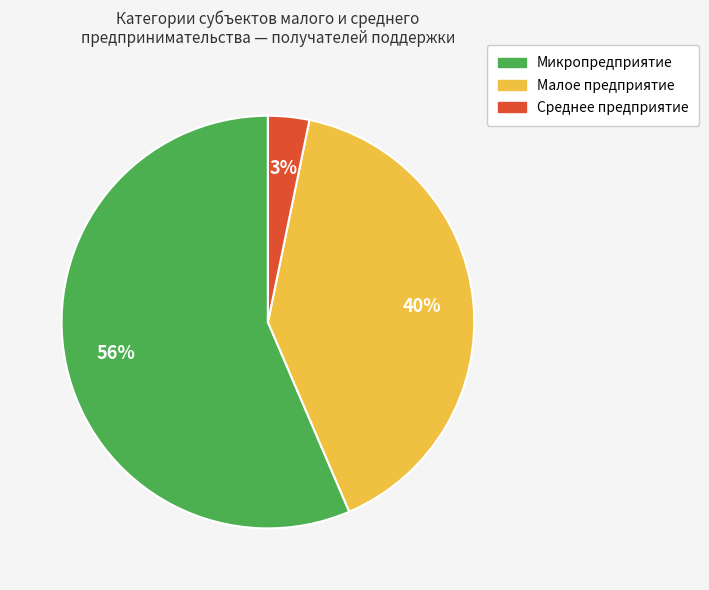

To the nearest percent, what portion does Малое предприятие represent?

40%